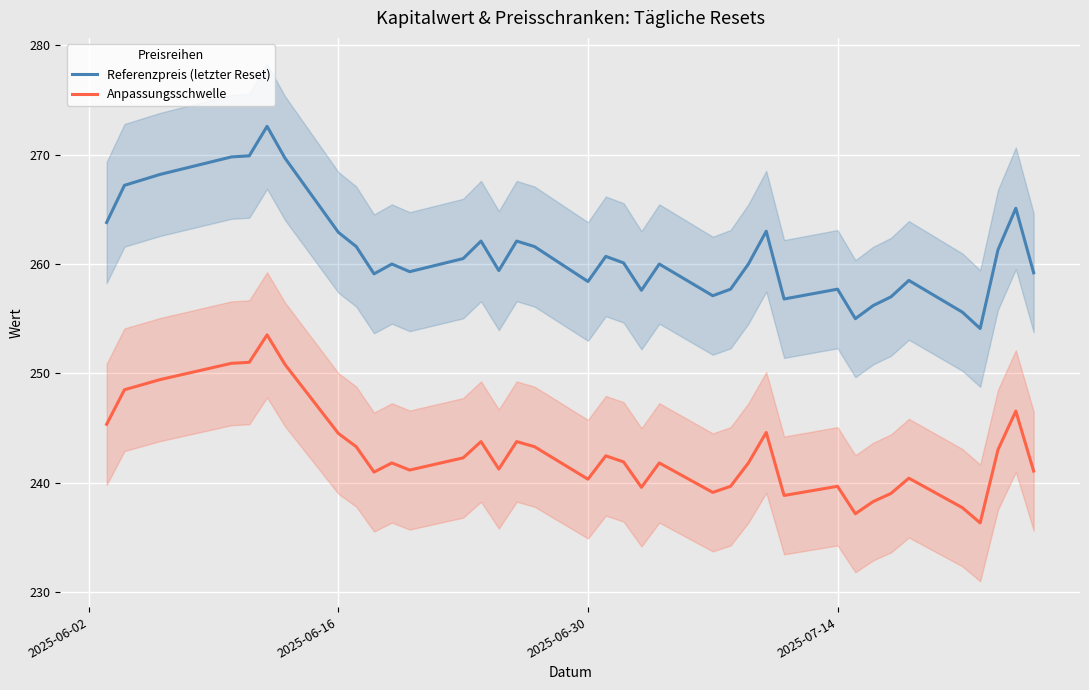

Which series has the largest total across all categories?

Referenzpreis (letzter Reset)